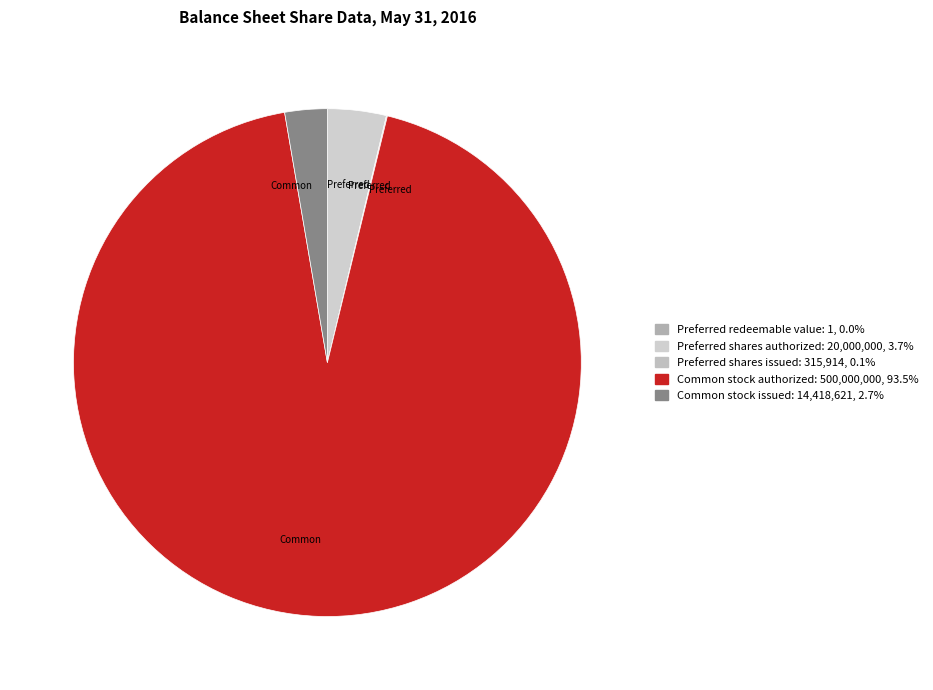

What is the smallest slice in the pie chart?

Preferred redeemable value